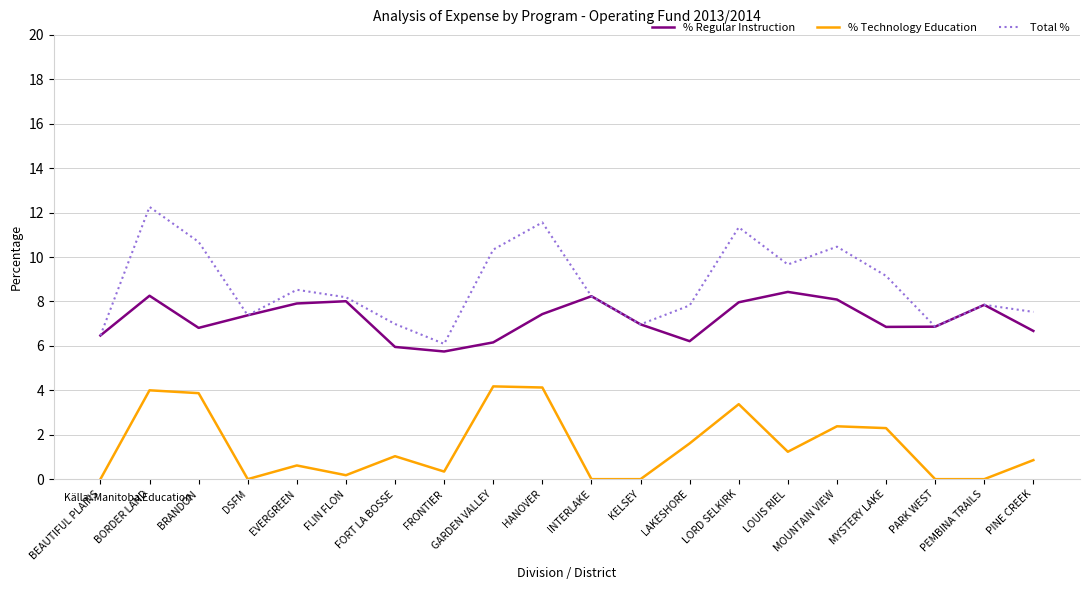

What is the spread (max minus min) of values at LAKESHORE?

6.2